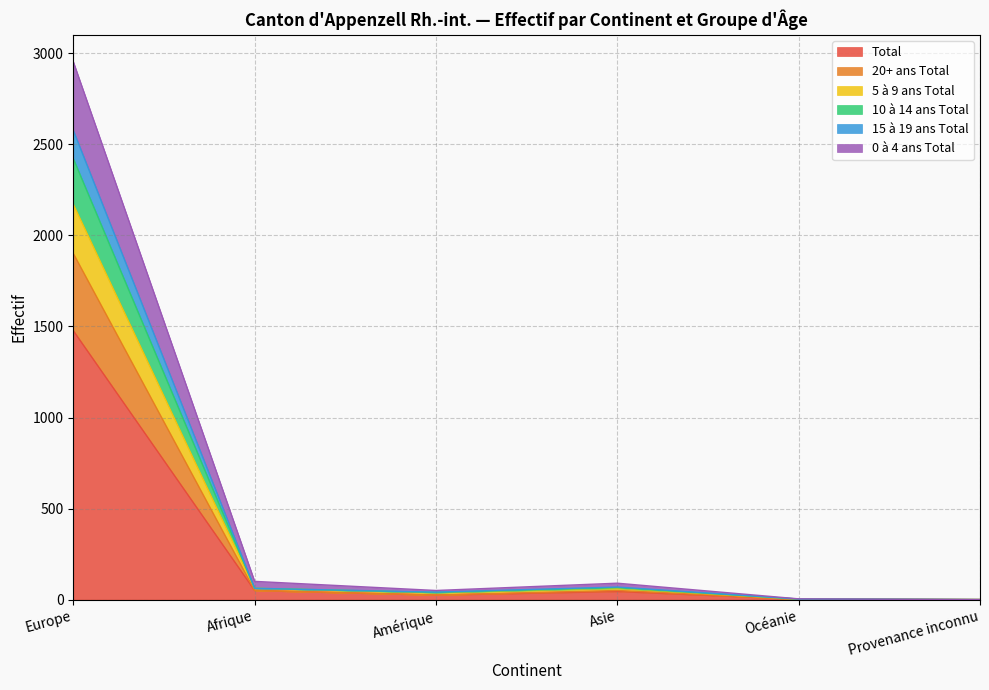

How many lines are shown in the chart?

6